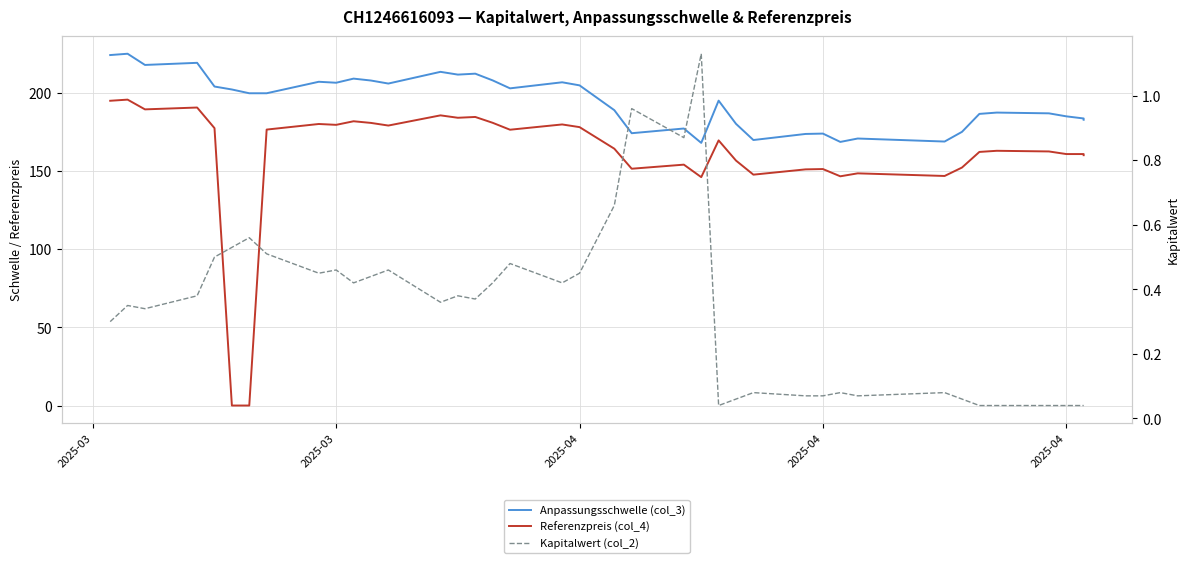

At how many categories does at least one series exceed 94?

39